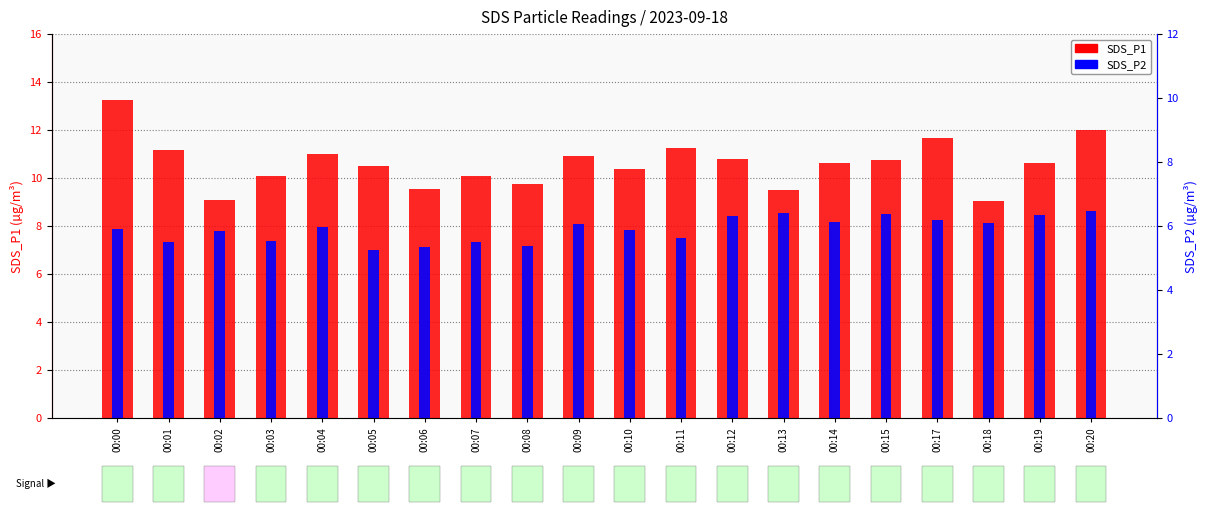

The value of SDS_P1 (count-like) at 00:19 is 10.6. True or false?

True